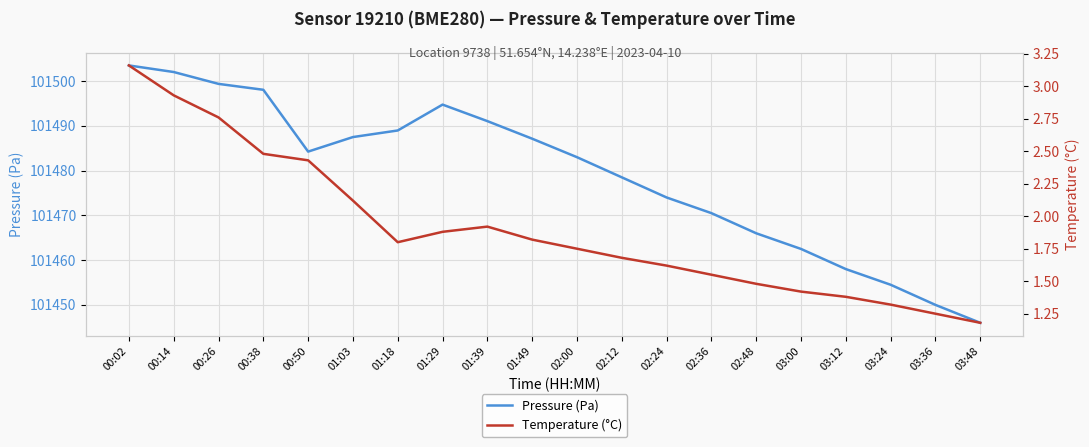

At which category does Pressure (Pa) reach its first local valley?

00:50